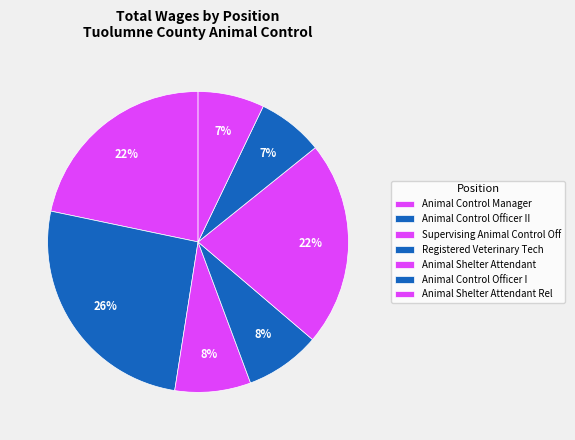

The Animal Shelter Attendant Rel slice represents 1% of the pie. True or false?

False